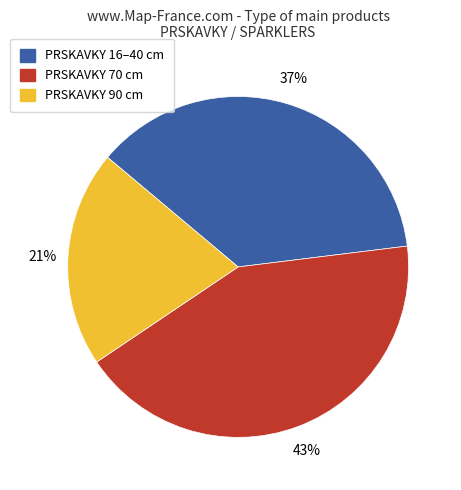

Is there a majority slice in this chart?

No